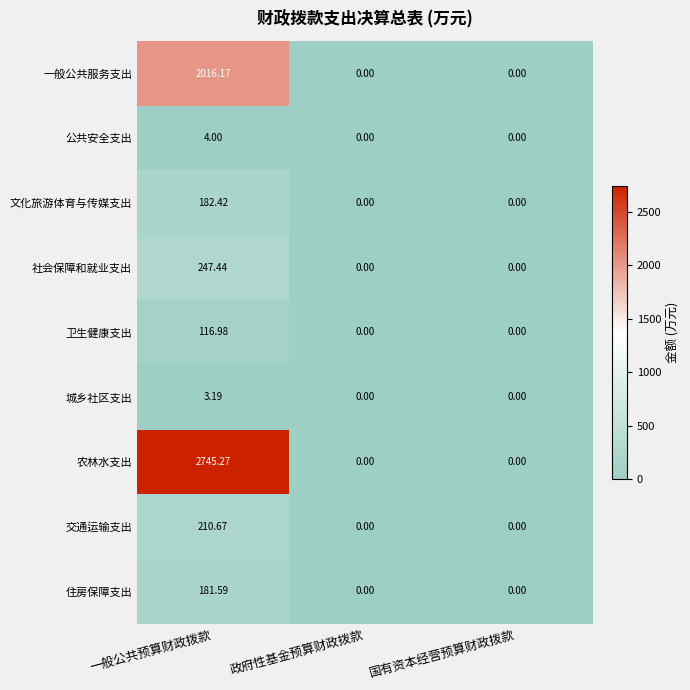

Which series has the widest spread of values?

农林水支出